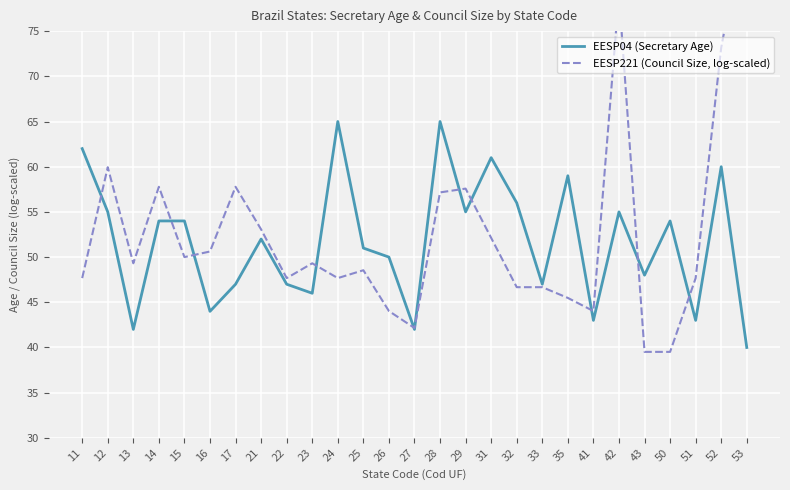

Reading left to right, what are all the values shown in this chart?

62	55	42	54	54	44	47	52	47	46	65	51	50	42	65	55	61	56	47	59	43	55	48	54	43	60	40